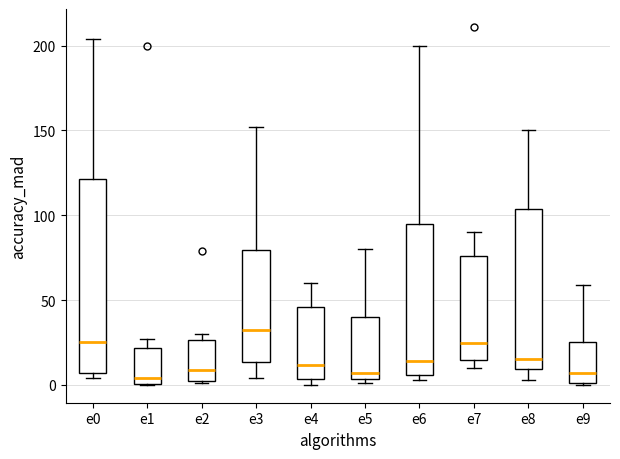

Where is the upper edge of the box for e8 on the y-axis? The values are not printed on the chart, so give them approximately, as read against the axis.

105